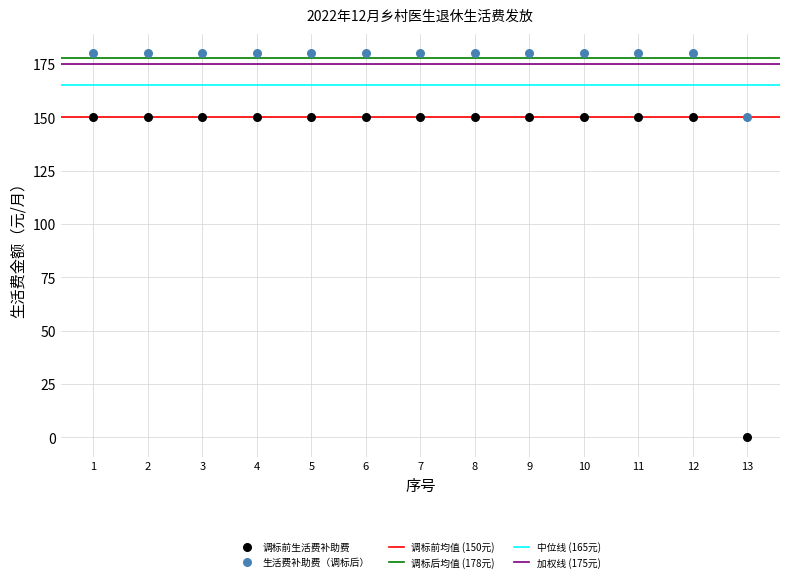

Across all data points, what is the range of X values (max minus min)?

12